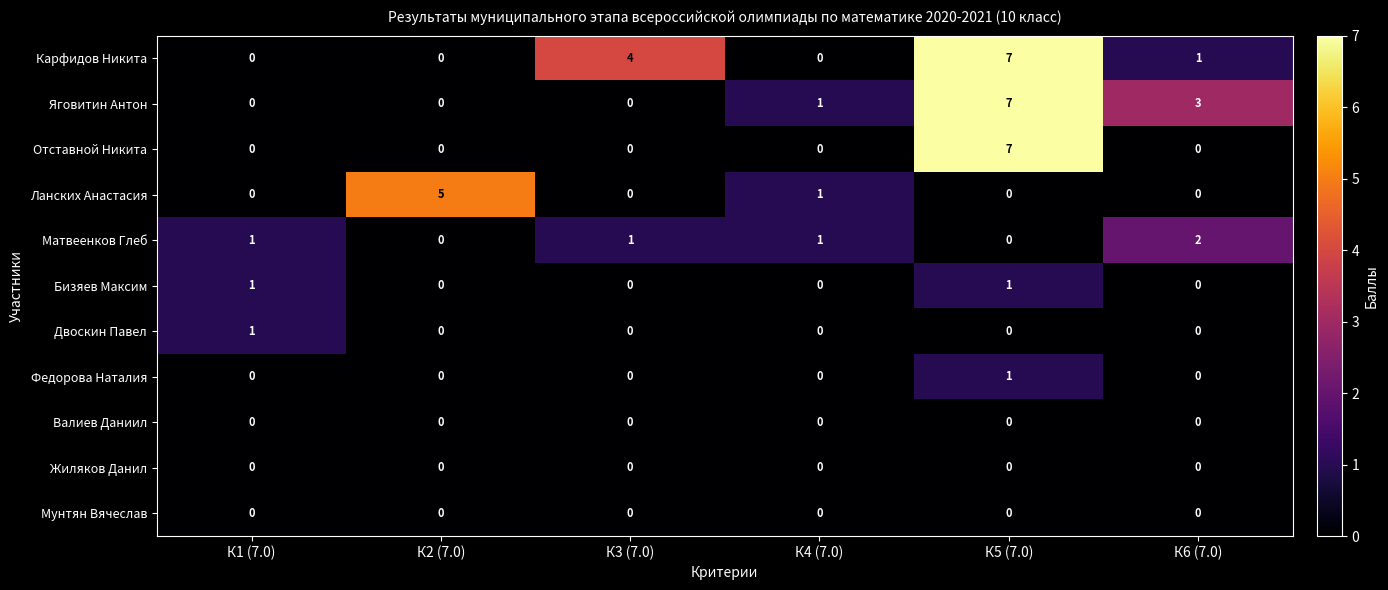

What is the sum of all Ланских Анастасия values?

6